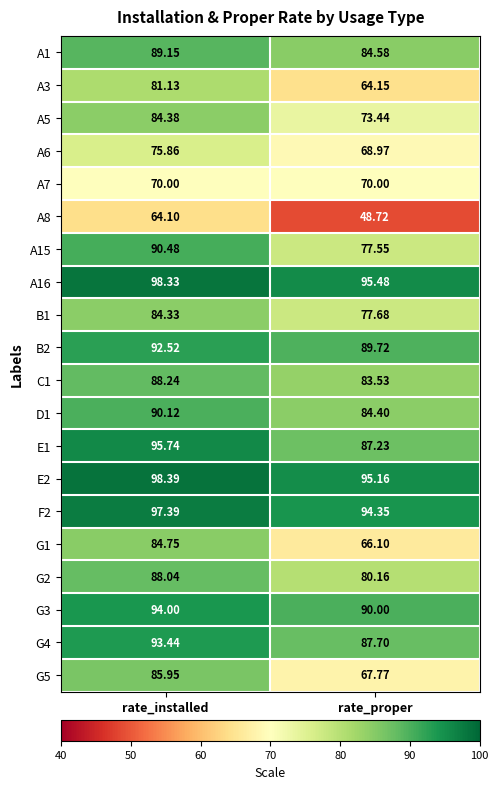

Where does the D1 series first go above 90?

rate_installed